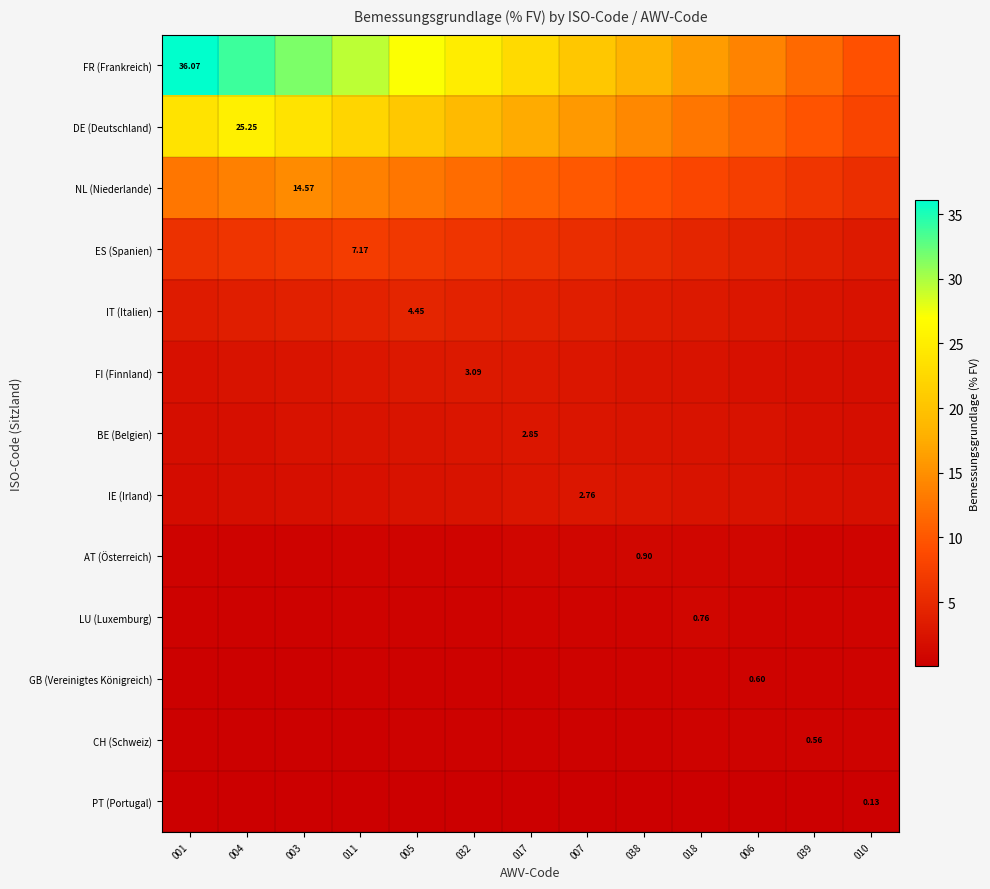

Count the number of data series in this chart.

13